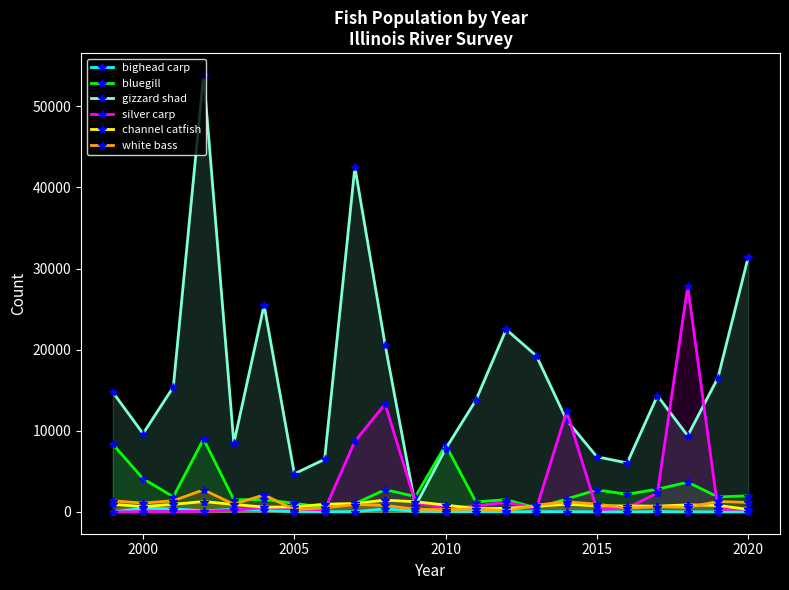

Which series has the widest spread of values?

gizzard shad